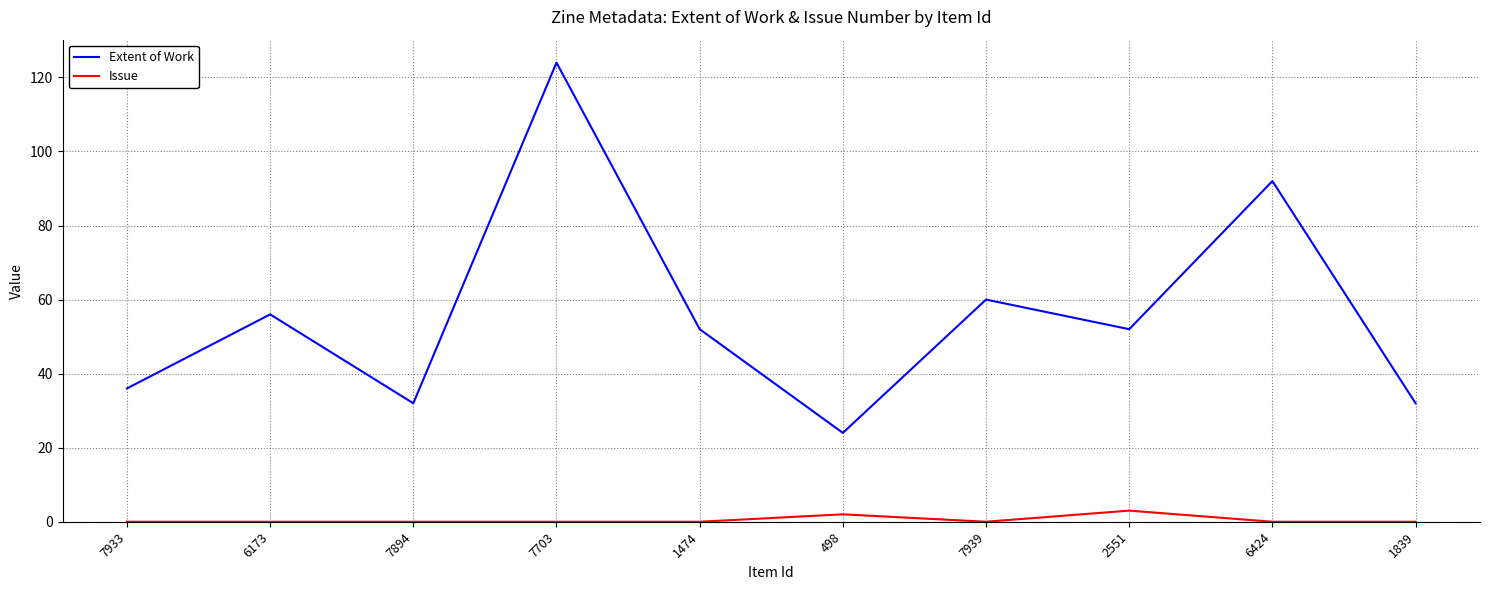

Which series has the largest range (max minus min)?

Extent of Work